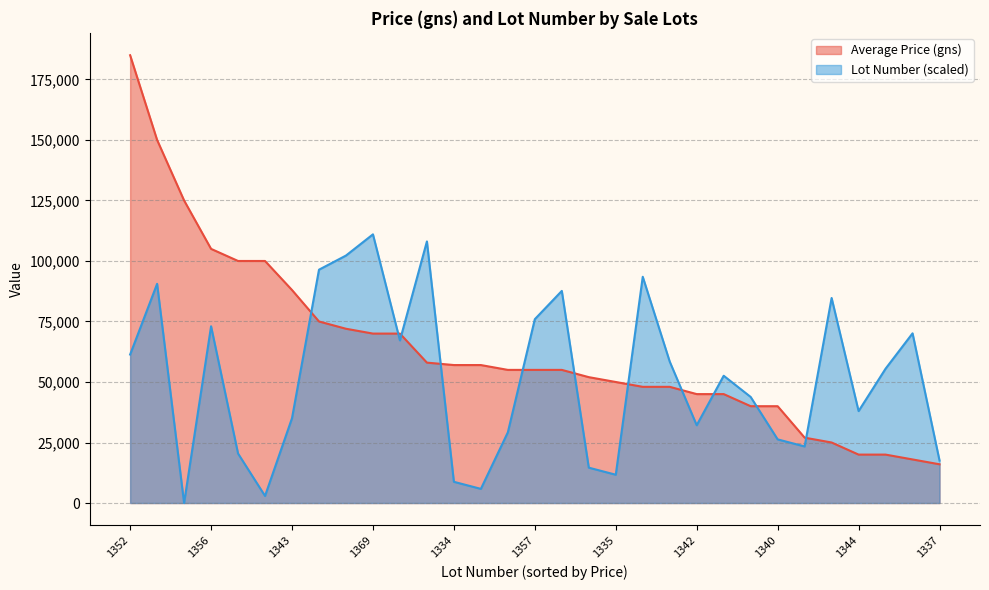

Reading right to left, list all the values displayed in this chart.

Average Price (gns): 1337=16000.0	1355=18000.0	1350=20000.0	1344=20000.0	1360=25000.0	1339=27000.0	1340=40000.0	1346=40000.0	1349=45000.0	1342=45000.0	1351=48000.0	1363=48000.0	1335=50000.0	1336=52000.0	1361=55000.0	1357=55000.0	1341=55000.0	1333=57000.0	1334=57000.0	1368=58000.0	1354=70000.0	1369=70000.0	1366=72000.0	1364=75000.0	1343=88000.0	1332=100000.0	1338=100000.0	1356=105000.0	1331=125000.0	1362=150000.0	1352=185000.0
Lot Number: 1337=17526.3	1355=70105.3	1350=55500.0	1344=37973.7	1360=84710.5	1339=23368.4	1340=26289.5	1346=43815.8	1349=52578.9	1342=32131.6	1351=58421.1	1363=93473.7	1335=11684.2	1336=14605.3	1361=87631.6	1357=75947.4	1341=29210.5	1333=5842.1	1334=8763.2	1368=108078.9	1354=67184.2	1369=111000.0	1366=102236.8	1364=96394.7	1343=35052.6	1332=2921.1	1338=20447.4	1356=73026.3	1331=0.0	1362=90552.6	1352=61342.1